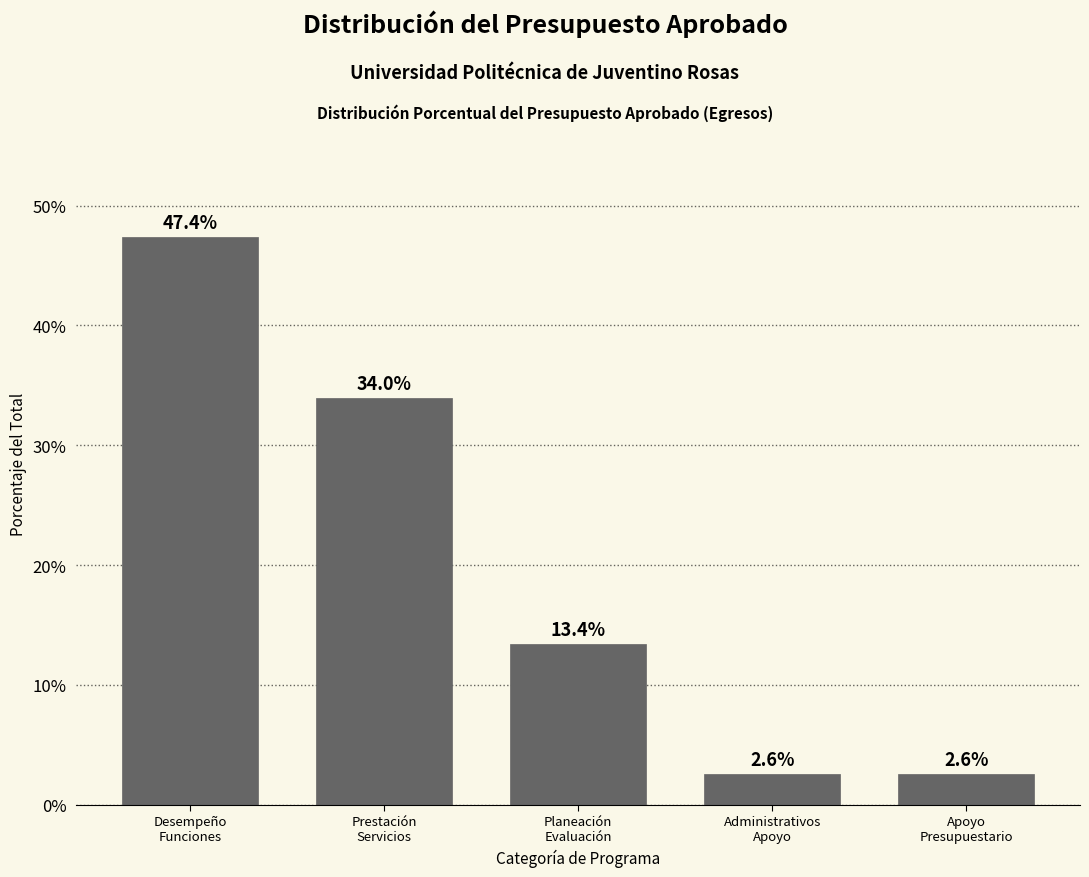

Reading left to right, transcribe all the data shown in this chart.

47.4	34.0	13.4	2.6	2.6